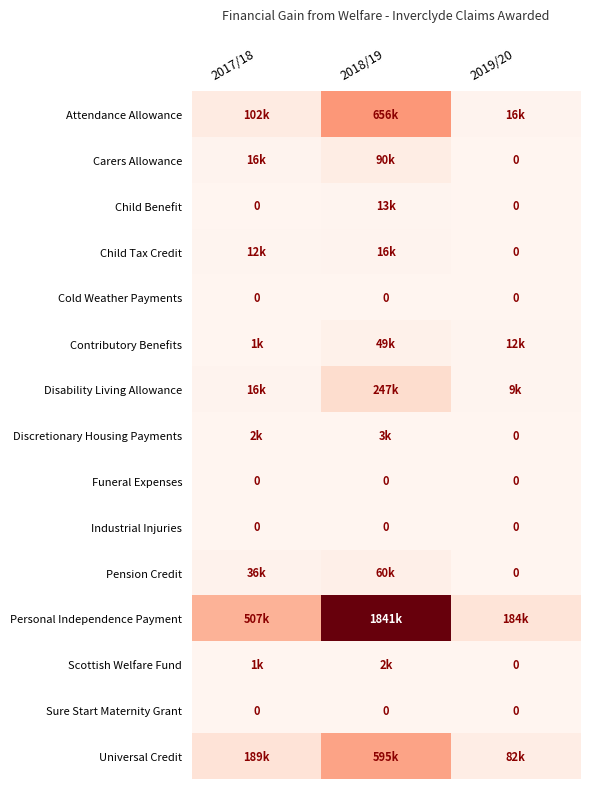

Is it true that Contributory Benefits equals 520.5 at 2017/18?

False